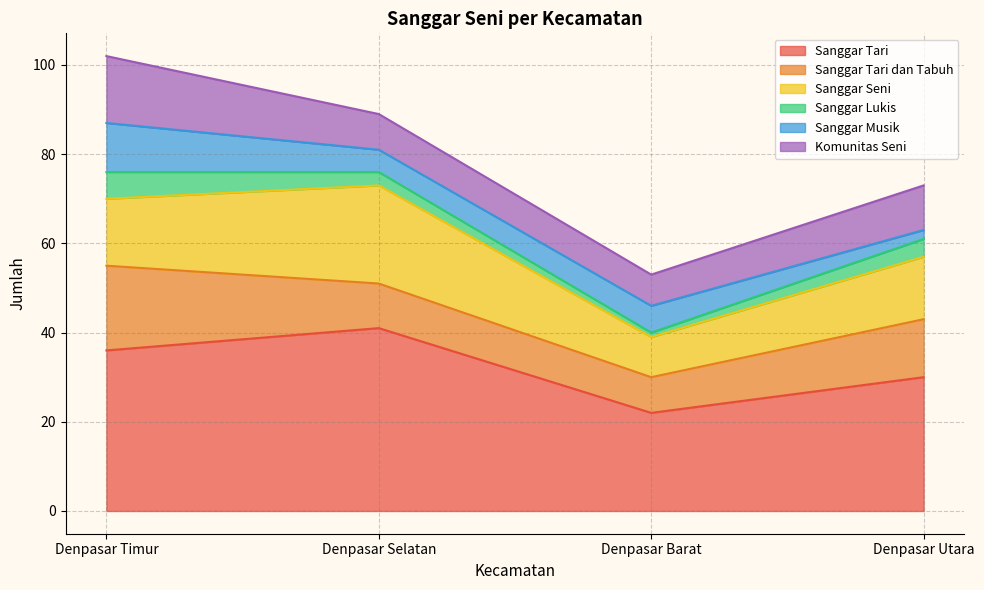

Reading right to left, list all the values displayed in this chart.

Sanggar Tari: 30	22	41	36
Sanggar Tari dan Tabuh: 13	8	10	19
Sanggar Seni: 14	9	22	15
Sanggar Lukis: 4	1	3	6
Sanggar Musik: 2	6	5	11
Komunitas Seni: 10	7	8	15